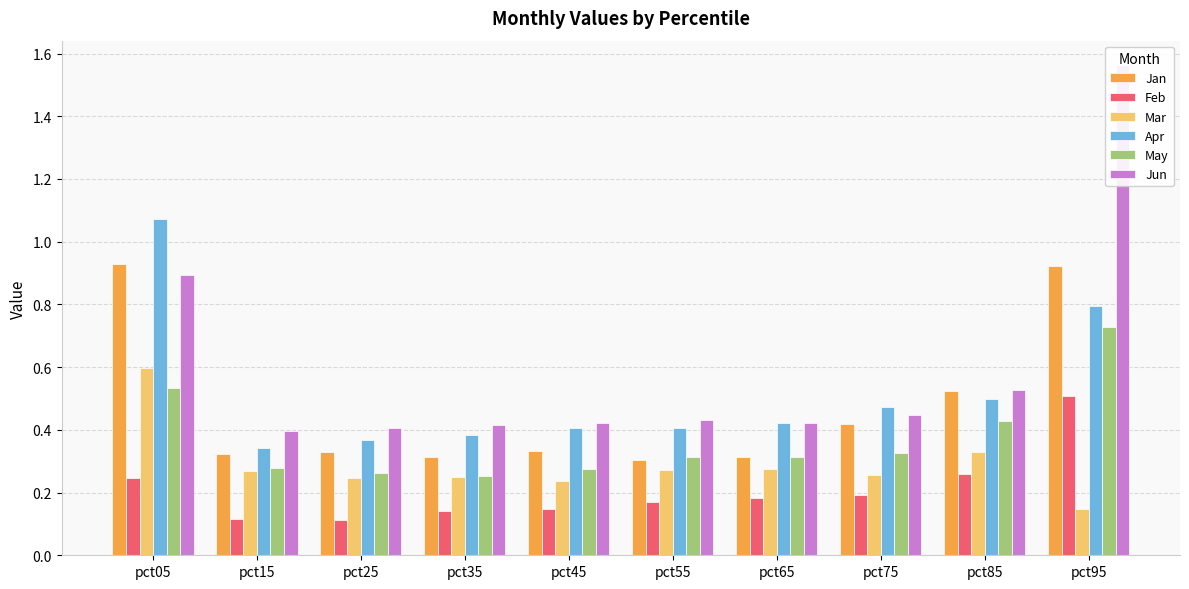

What is the sum of the Jan values at pct75 and pct85?

0.9